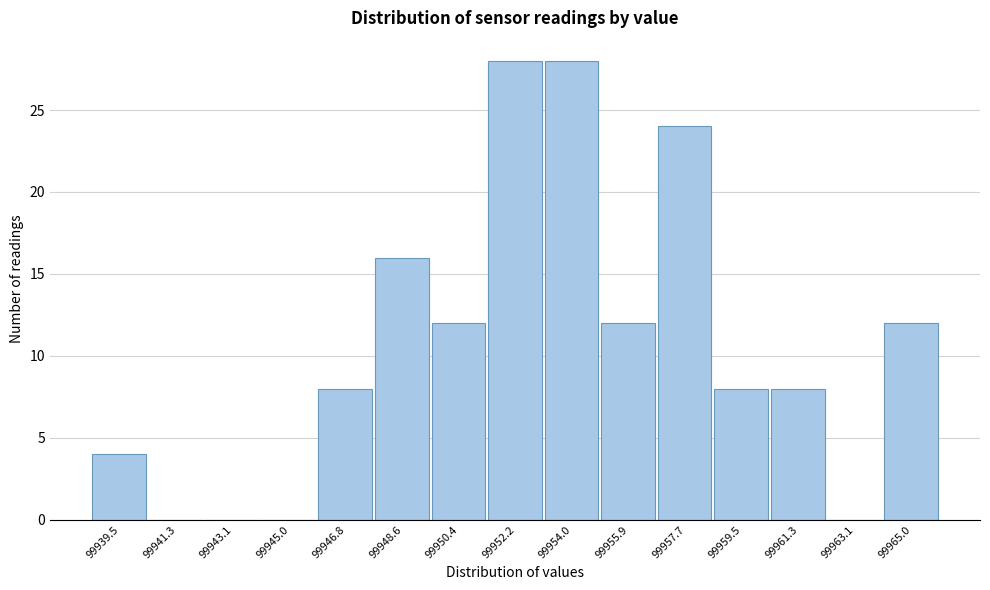

Reading left to right, what are all the values shown in this chart?

99939.5=4	99941.3=0	99943.1=0	99945.0=0	99946.8=8	99948.6=16	99950.4=12	99952.2=28	99954.0=28	99955.9=12	99957.7=24	99959.5=8	99961.3=8	99963.1=0	99965.0=12